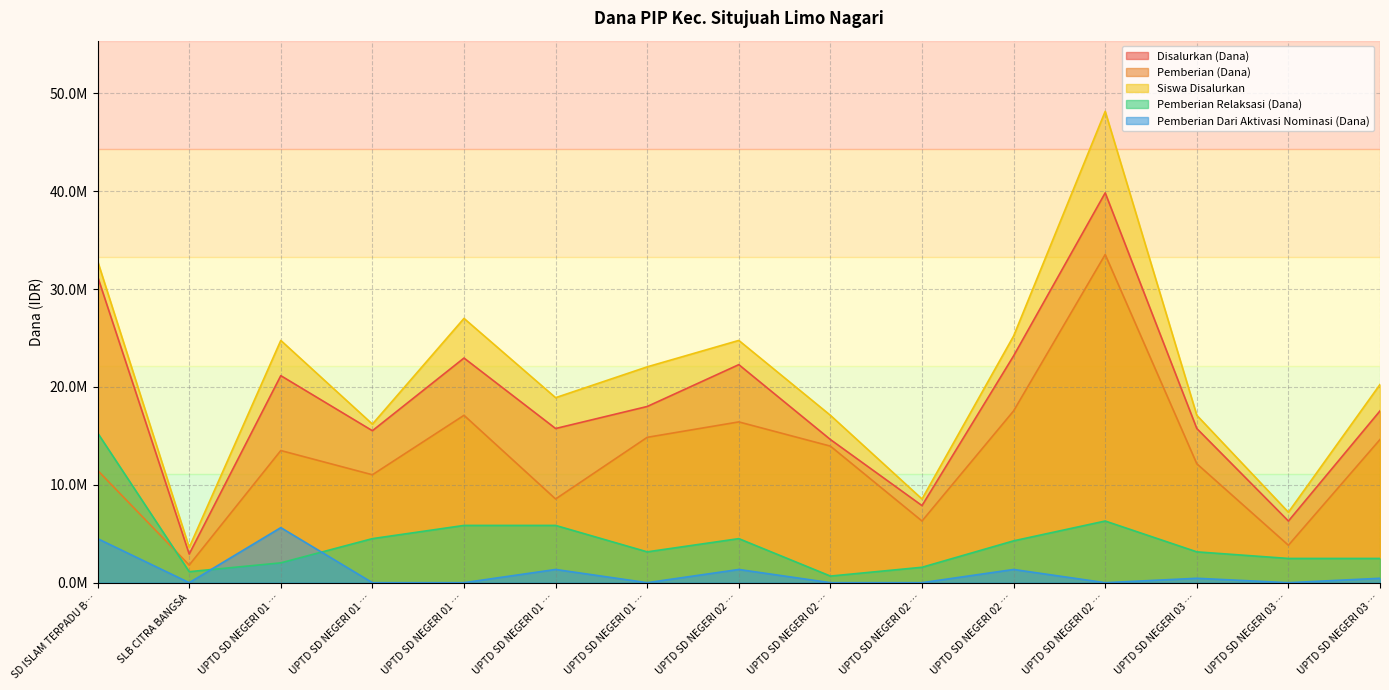

Is it true that Pemberian Relaksasi (Dana) equals 7789678 at UPTD SD NEGERI 02 …?

False